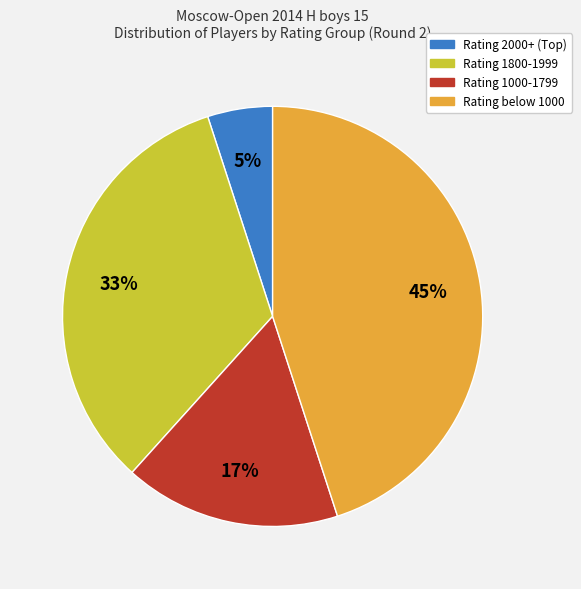

To the nearest percent, what is the difference between the largest and smallest slice percentages?

40%